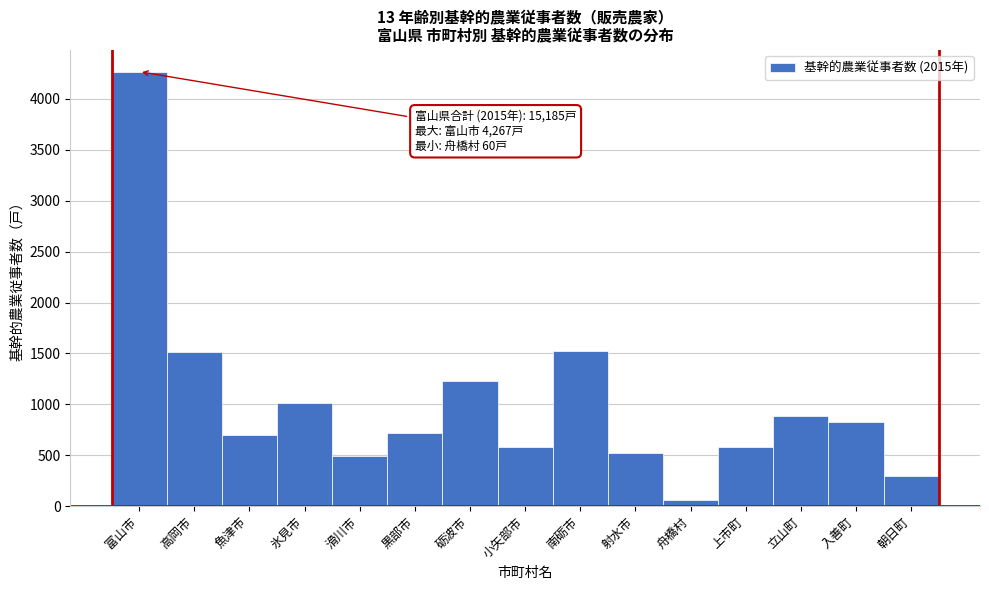

Is it true that the value at 射水市 is 220?

False